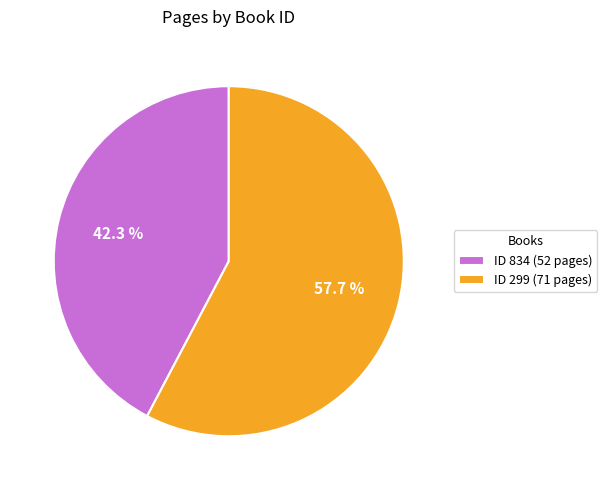

Is there any slice that represents more than half of the pie?

Yes